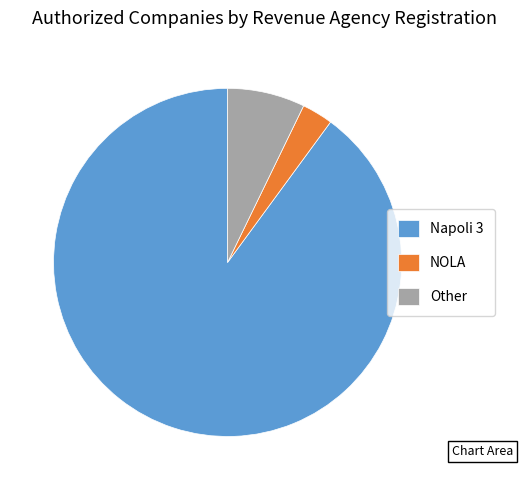

What is the majority slice?

Napoli 3